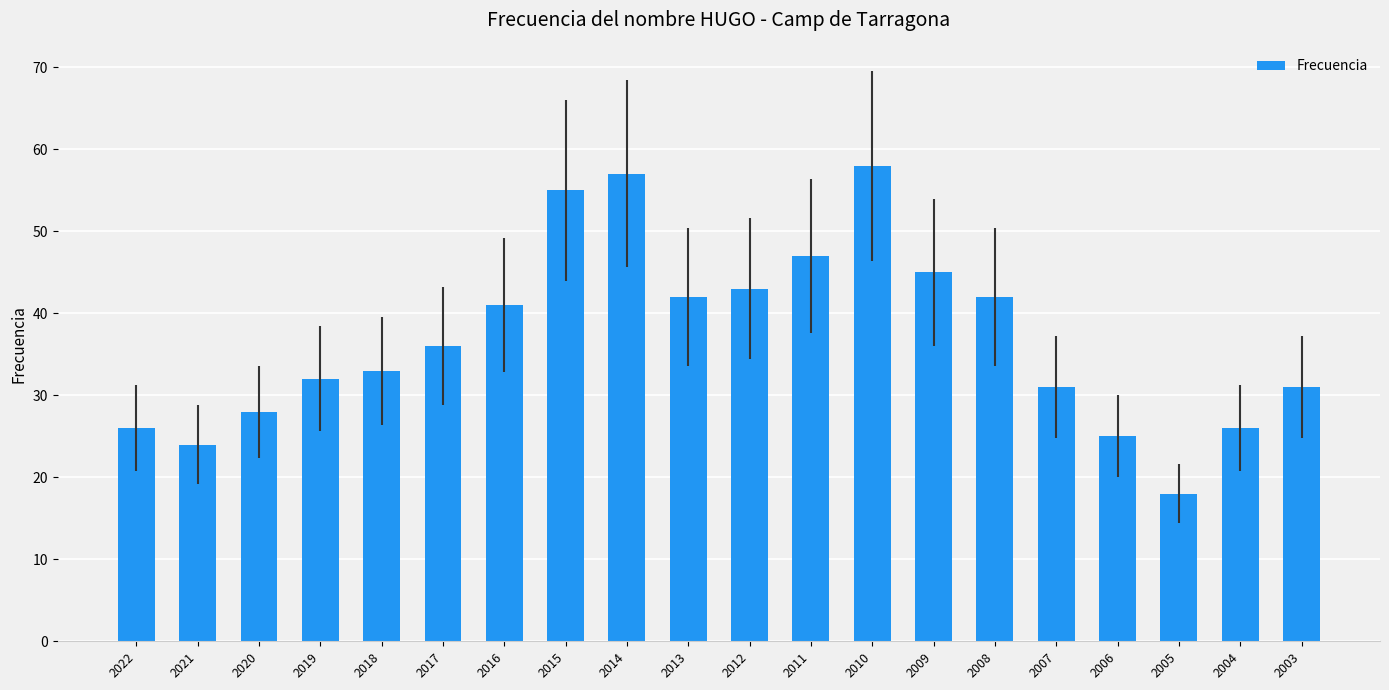

Where is the data nearest to the value 38?

2017